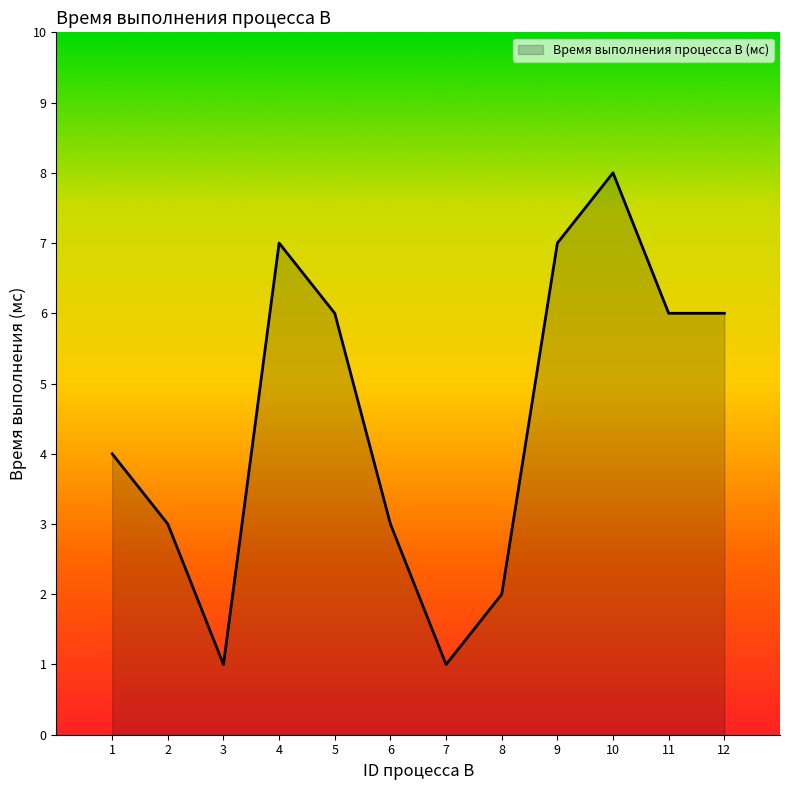

At which category does the data reach its first local peak?

4